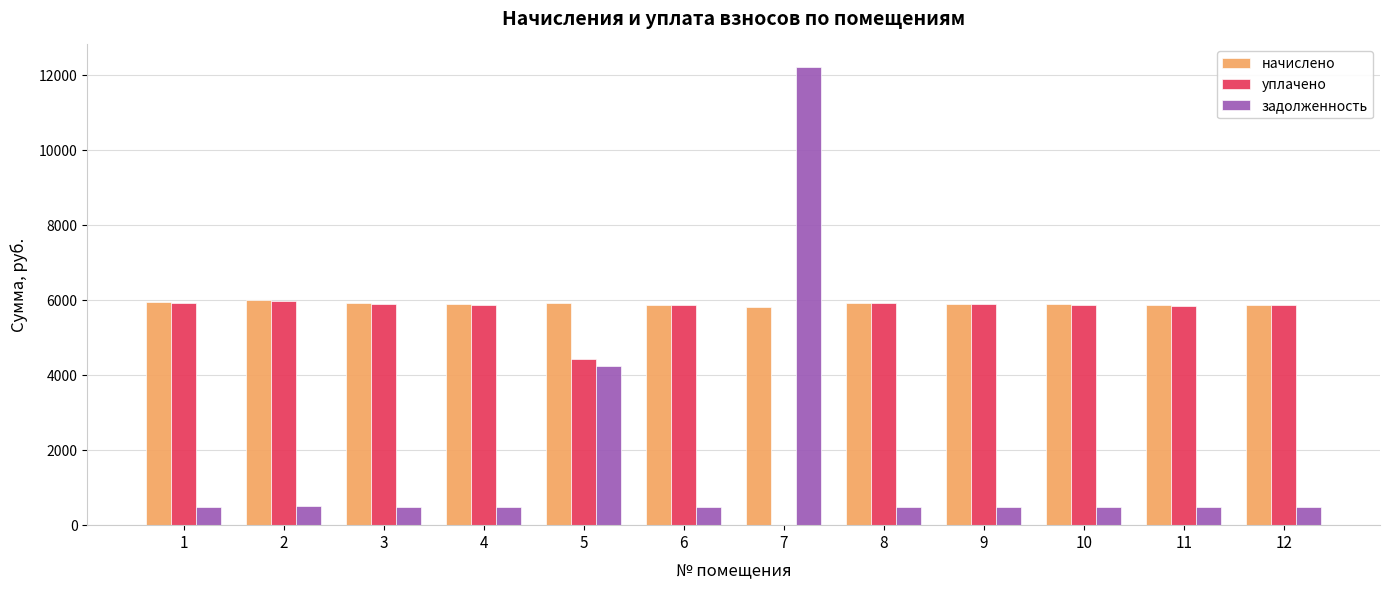

What is the greatest value displayed?

12214.3